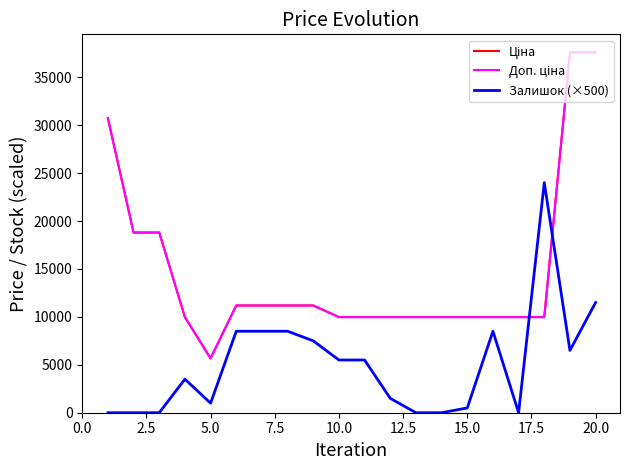

List the series in order of their peak value, lowest first.

Залишок (×500), Ціна, Доп. ціна